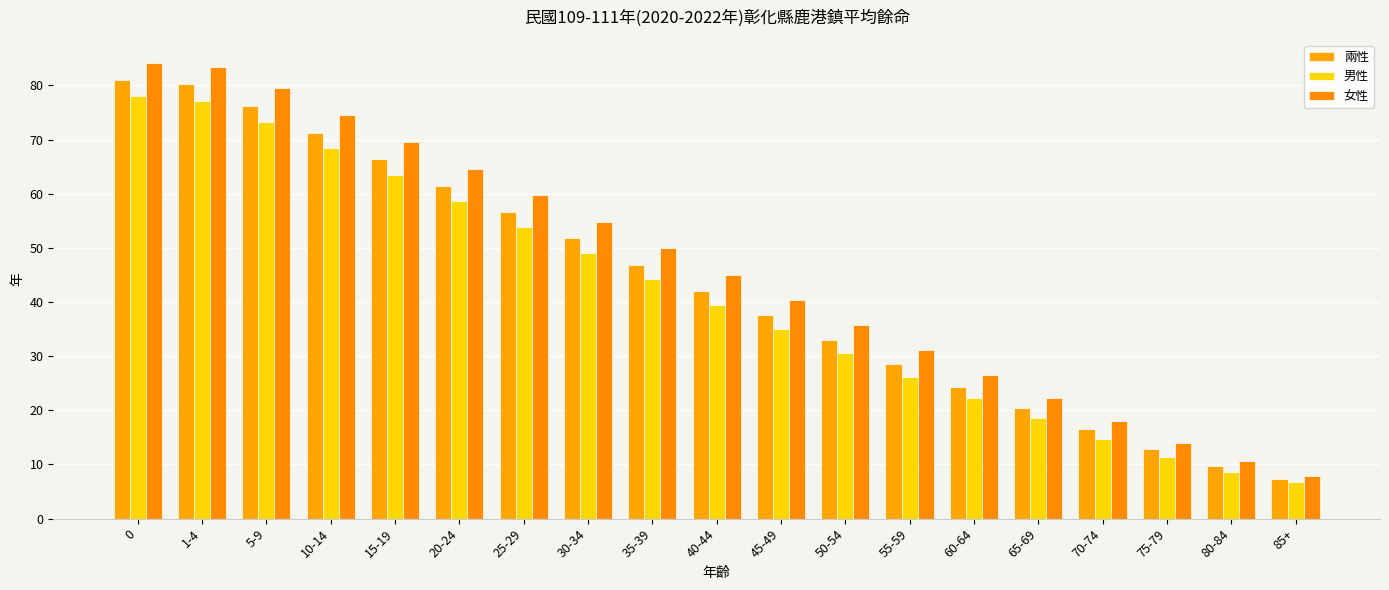

Which series has the largest range (max minus min)?

女性